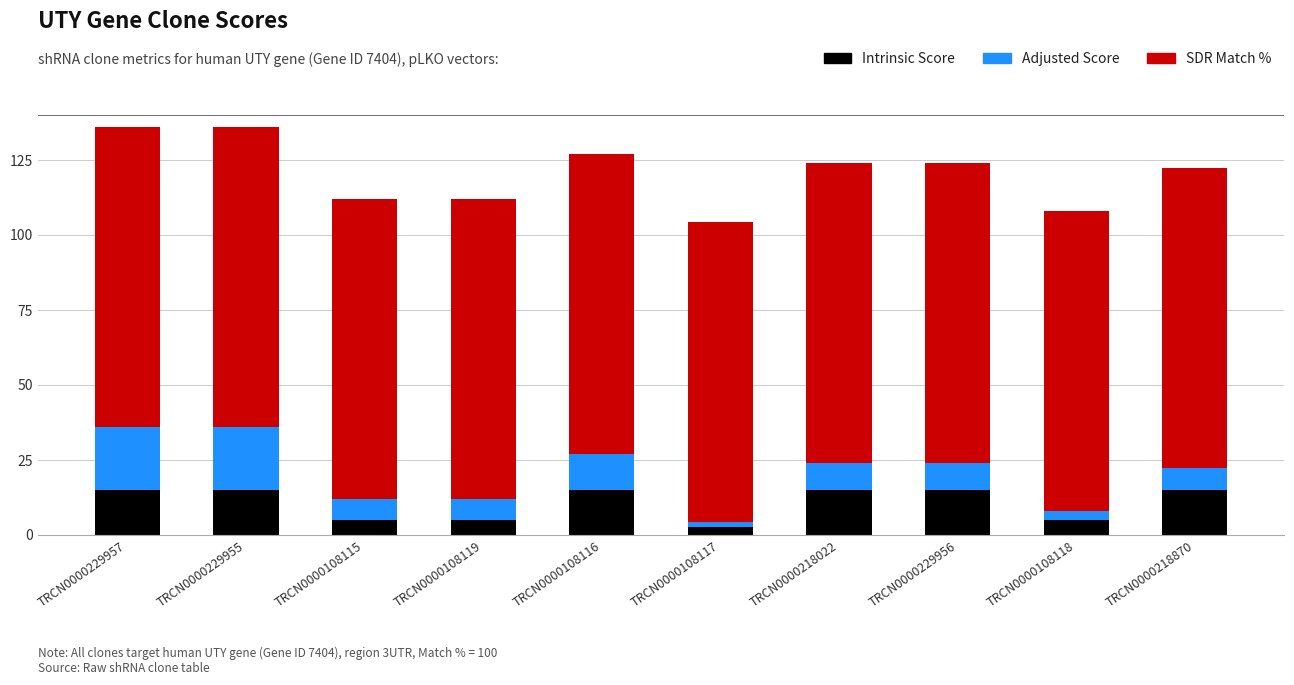

What is the difference between the maximum and minimum values in the Intrinsic Score series?

12.4